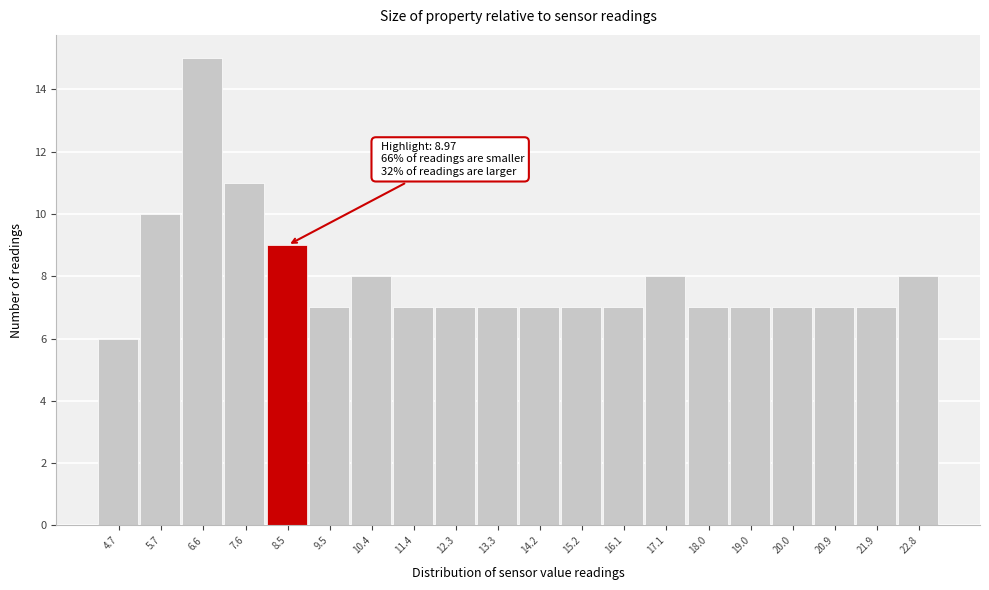

Reading right to left, what are all the values shown in this chart?

8	7	7	7	7	7	8	7	7	7	7	7	7	8	7	9	11	15	10	6